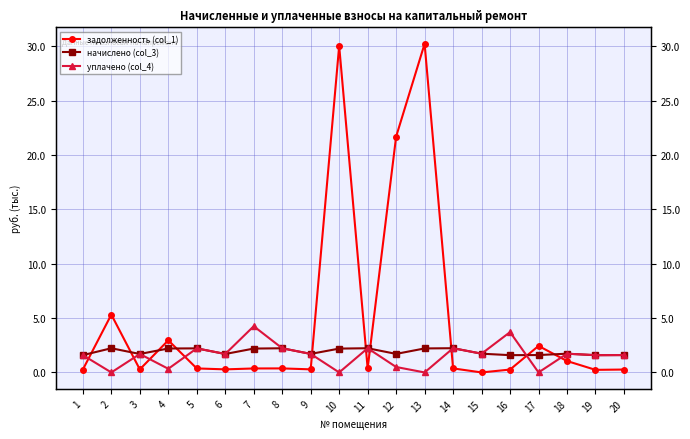

What are all the series names shown in the legend?

задолженность (col_1), начислено (col_3), уплачено (col_4)